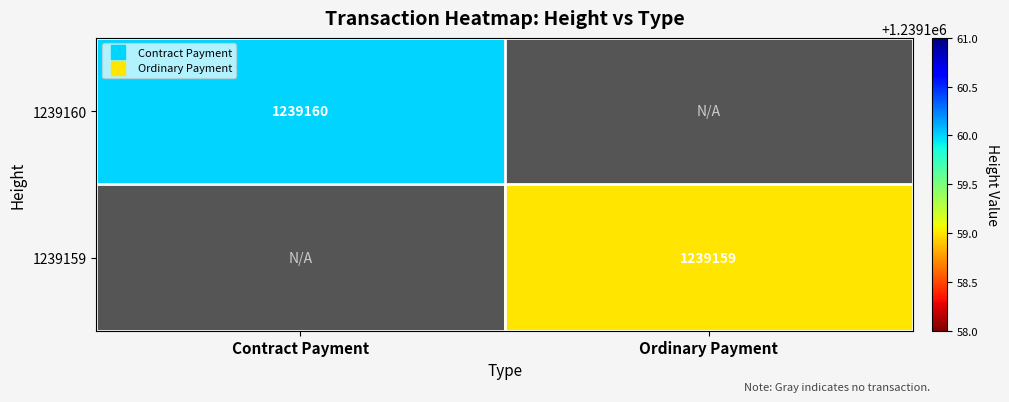

Is the value of Ordinary Payment at 1239160 greater than the value of Contract Payment at 1239160?

No